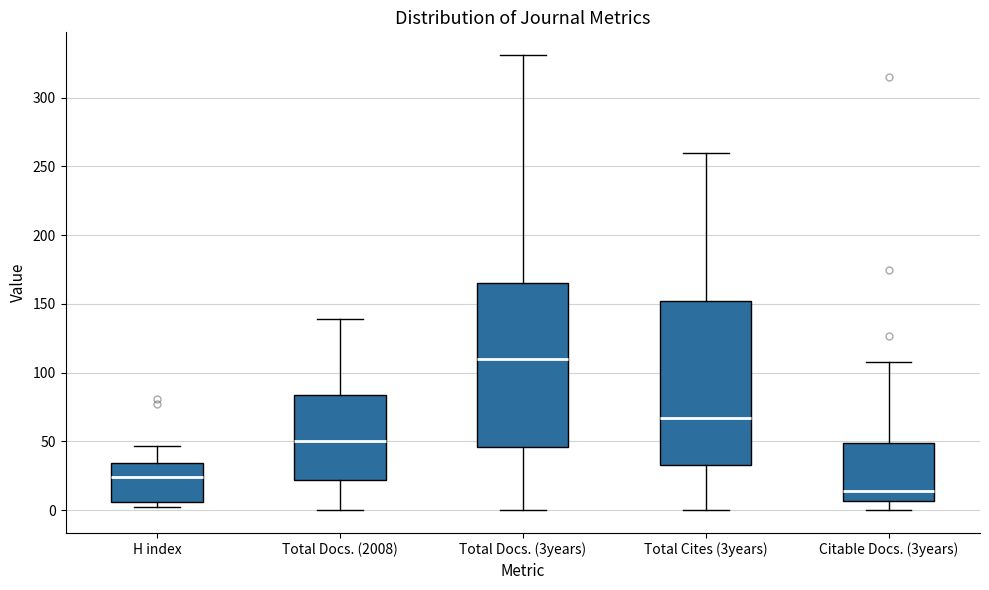

Reading left to right, read every box against the y-axis: the position of its median line, the range the box covers, and the ends of its whiskers. The values are not printed on the chart, so give them approximately, as read against the axis.

H index: median 25, box 5 to 35, whiskers 0 to 45
Total Docs. (2008): median 50, box 20 to 85, whiskers 0 to 140
Total Docs. (3years): median 110, box 45 to 165, whiskers 0 to 330
Total Cites (3years): median 65, box 35 to 150, whiskers 0 to 260
Citable Docs. (3years): median 15, box 5 to 50, whiskers 0 to 110